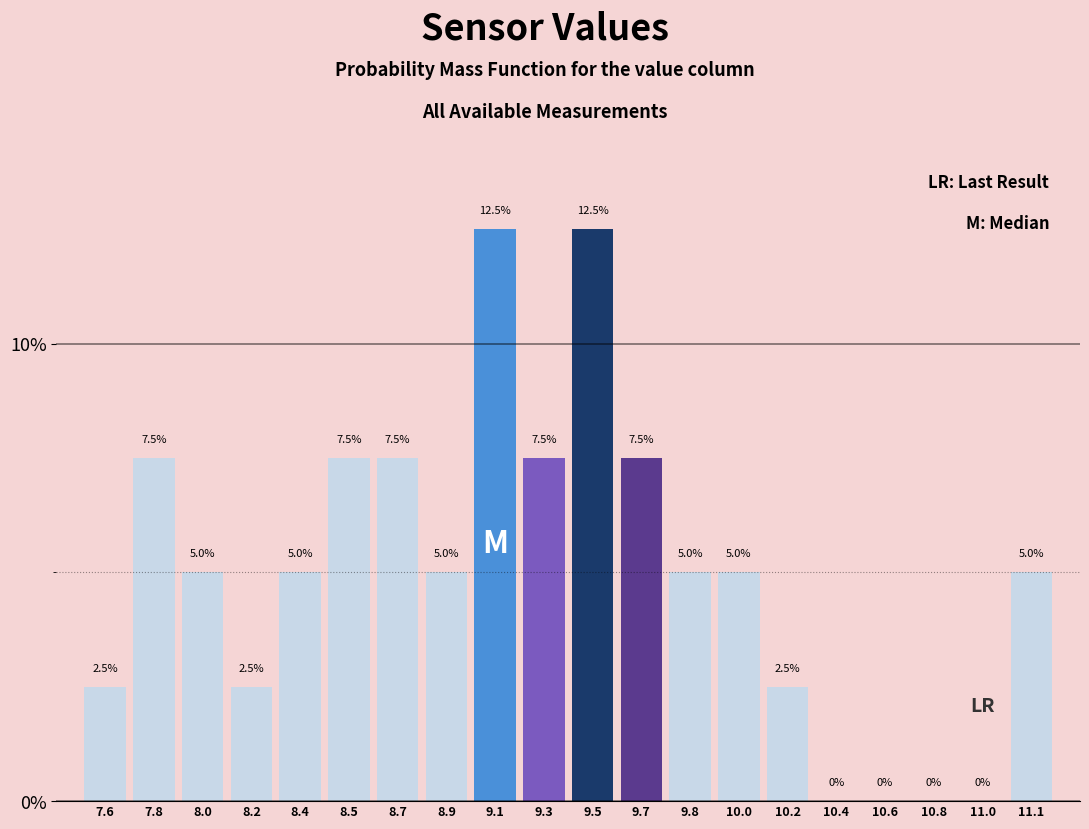

Reading left to right, transcribe all the data shown in this chart.

7.6=2.5	7.8=7.5	8.0=5.0	8.2=2.5	8.4=5.0	8.5=7.5	8.7=7.5	8.9=5.0	9.1=12.5	9.3=7.5	9.5=12.5	9.7=7.5	9.8=5.0	10.0=5.0	10.2=2.5	10.4=0.0	10.6=0.0	10.8=0.0	11.0=0.0	11.1=5.0